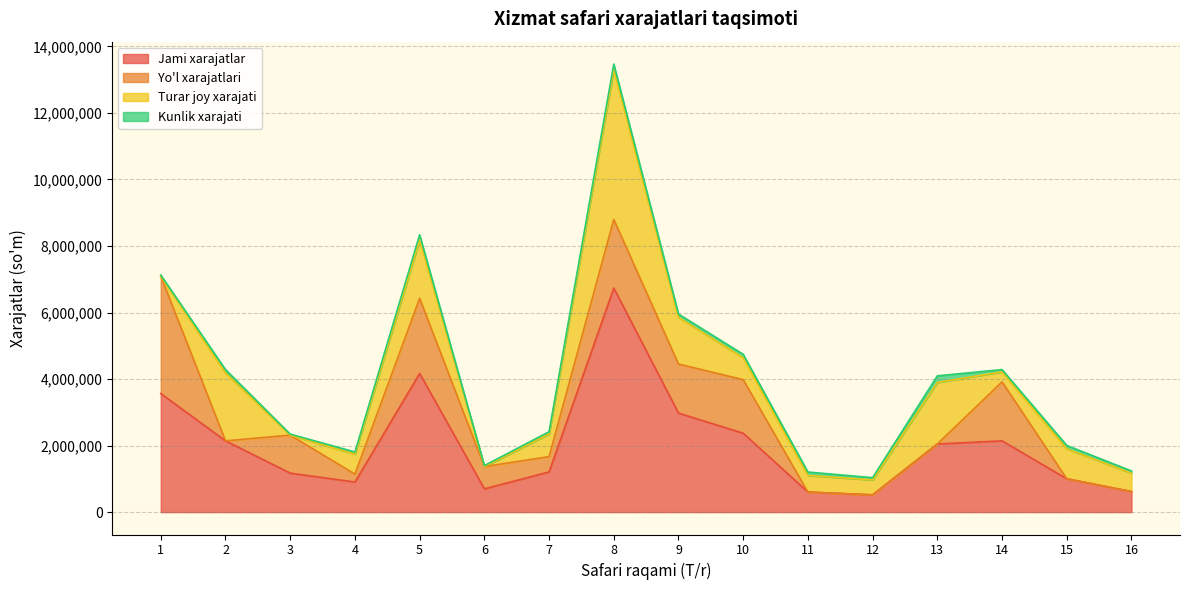

In Turar joy xarajati, how many points are lower than both neighbors (excluding endpoints)?

4